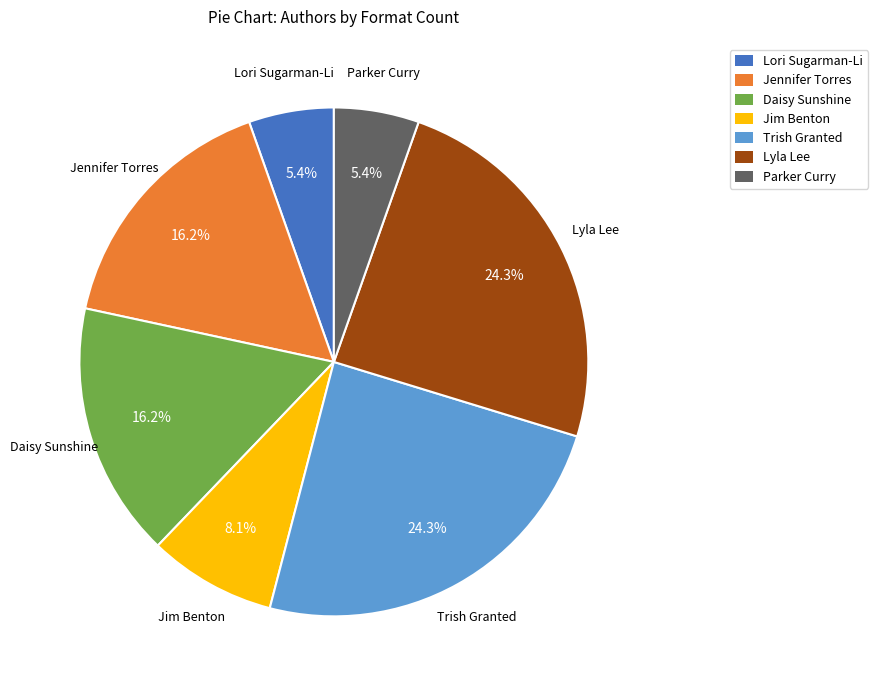

Does any single category account for the majority?

No